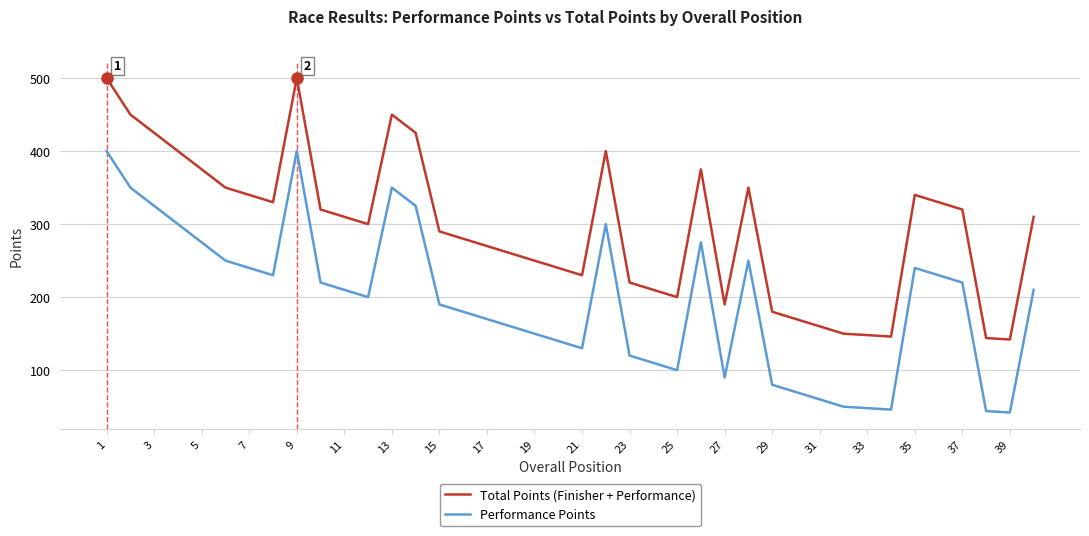

What is the smallest value displayed?

42